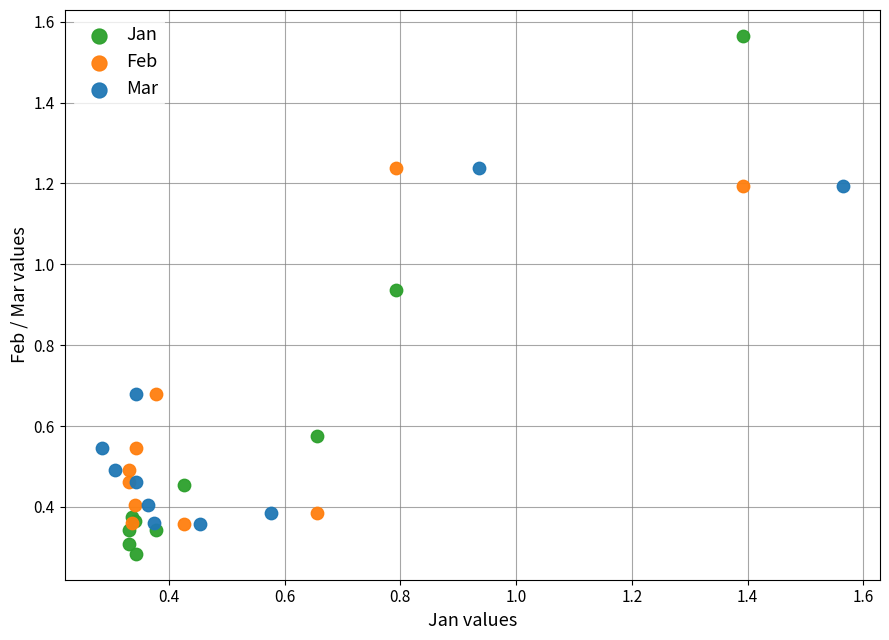

What are all the series names shown in the legend?

Jan, Feb, Mar